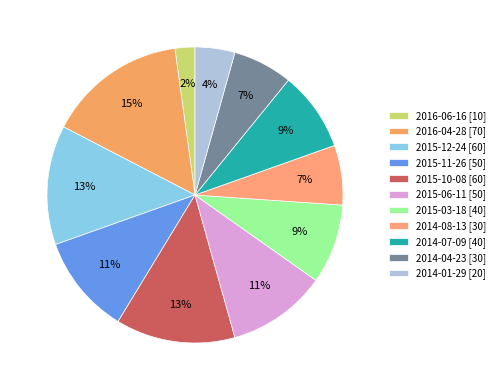

Which category has the biggest portion of the pie?

2016-04-28 [70]